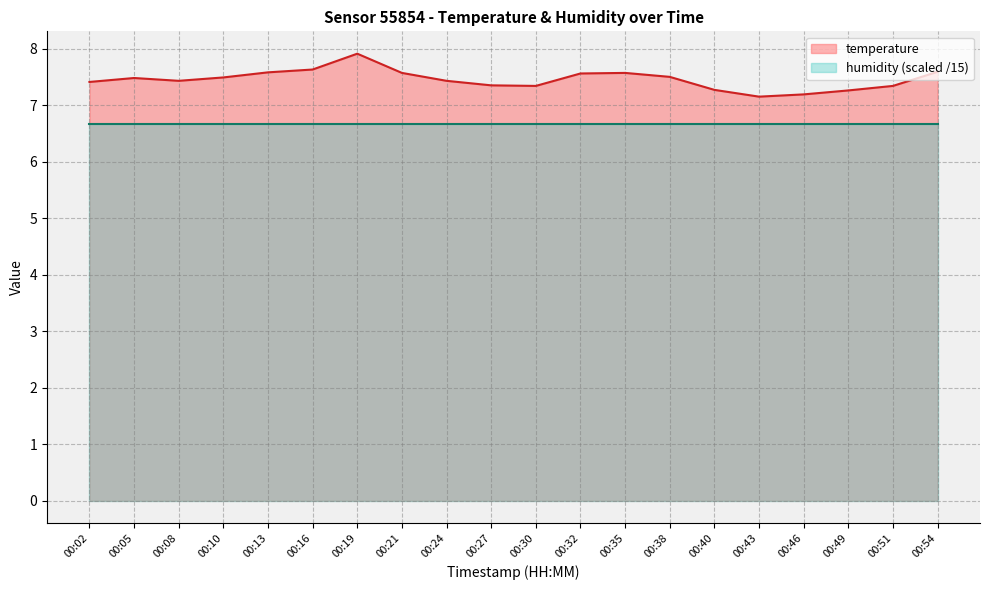

What is the change in value from 00:02 to 00:38?

+0.1